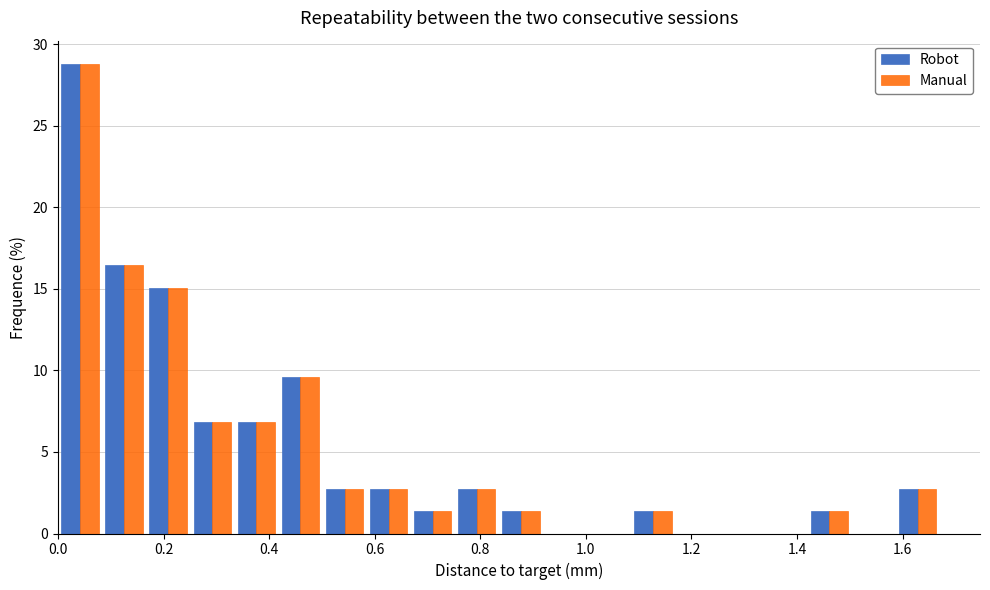

Reading left to right, list every range on the x-axis with the height of the bar of each series over it. Neither the bar edges nor the heights are printed on the chart, so give them approximately, as read against the axes.

0.00 to 0.08: Robot=29.0	Manual=29.0
0.08 to 0.16: Robot=16.5	Manual=16.5
0.16 to 0.26: Robot=15.0	Manual=15.0
0.26 to 0.34: Robot=7.0	Manual=7.0
0.34 to 0.42: Robot=7.0	Manual=7.0
0.42 to 0.50: Robot=9.5	Manual=9.5
0.50 to 0.58: Robot=2.5	Manual=2.5
0.58 to 0.66: Robot=2.5	Manual=2.5
0.66 to 0.76: Robot=1.5	Manual=1.5
0.76 to 0.84: Robot=2.5	Manual=2.5
0.84 to 0.92: Robot=1.5	Manual=1.5
0.92 to 1.00: Robot=0	Manual=0
1.00 to 1.08: Robot=0	Manual=0
1.08 to 1.16: Robot=1.5	Manual=1.5
1.16 to 1.26: Robot=0	Manual=0
1.26 to 1.34: Robot=0	Manual=0
1.34 to 1.42: Robot=0	Manual=0
1.42 to 1.50: Robot=1.5	Manual=1.5
1.50 to 1.58: Robot=0	Manual=0
1.58 to 1.68: Robot=2.5	Manual=2.5